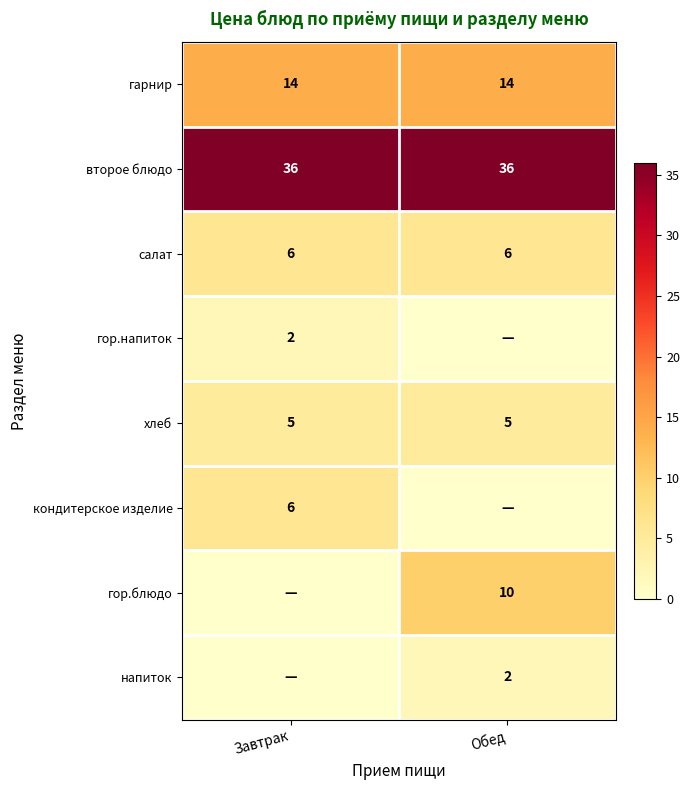

Is it true that хлеб equals 5 at Завтрак?

True